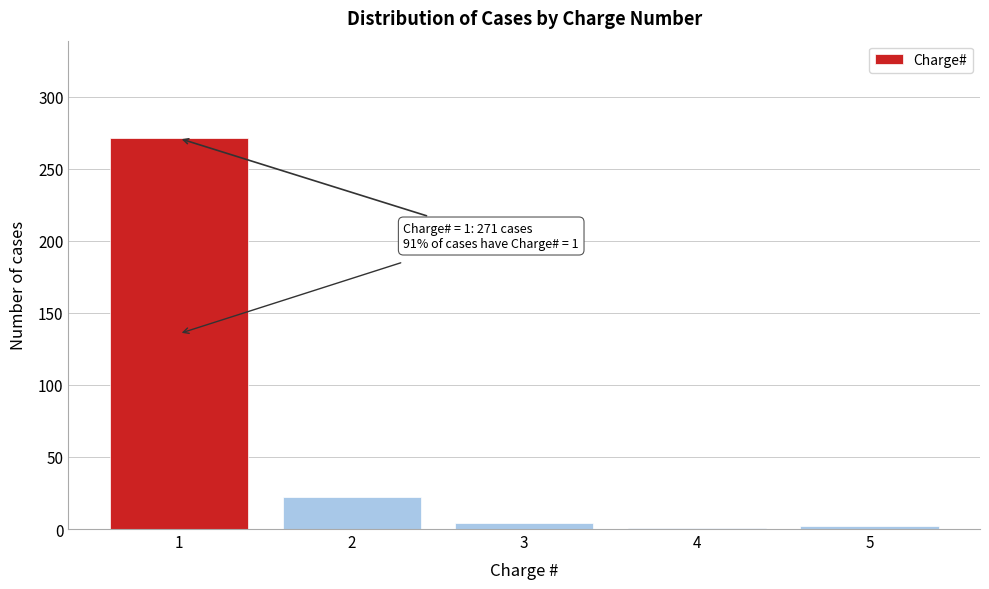

Is it true that the value at 1 is 441?

False